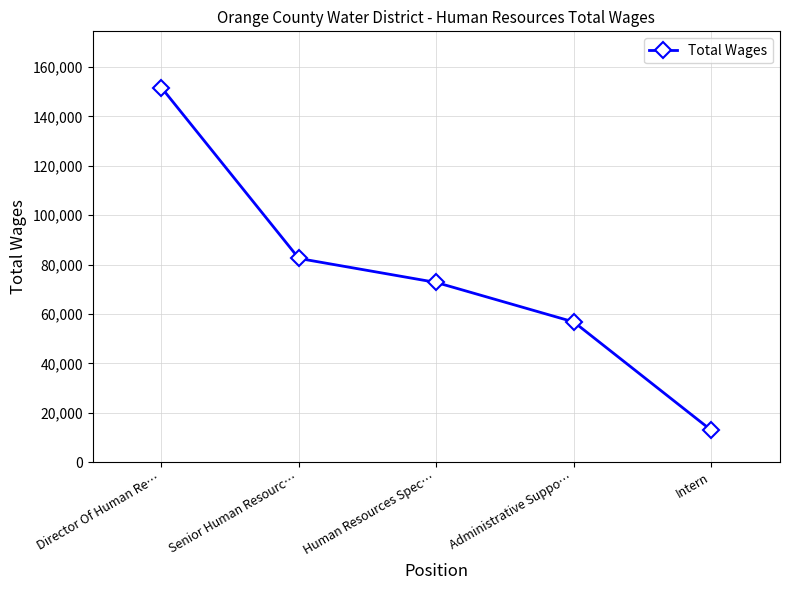

Reading left to right, what are all the values shown in this chart?

Director Of Human Re…=151726	Senior Human Resourc…=82510	Human Resources Spec…=72772	Administrative Suppo…=56777	Intern=12923